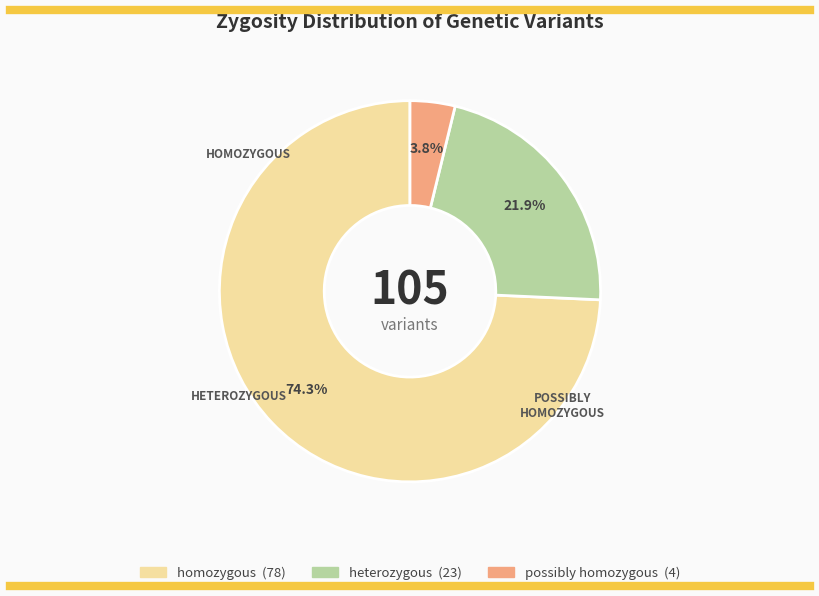

How many segments does this pie chart have?

3